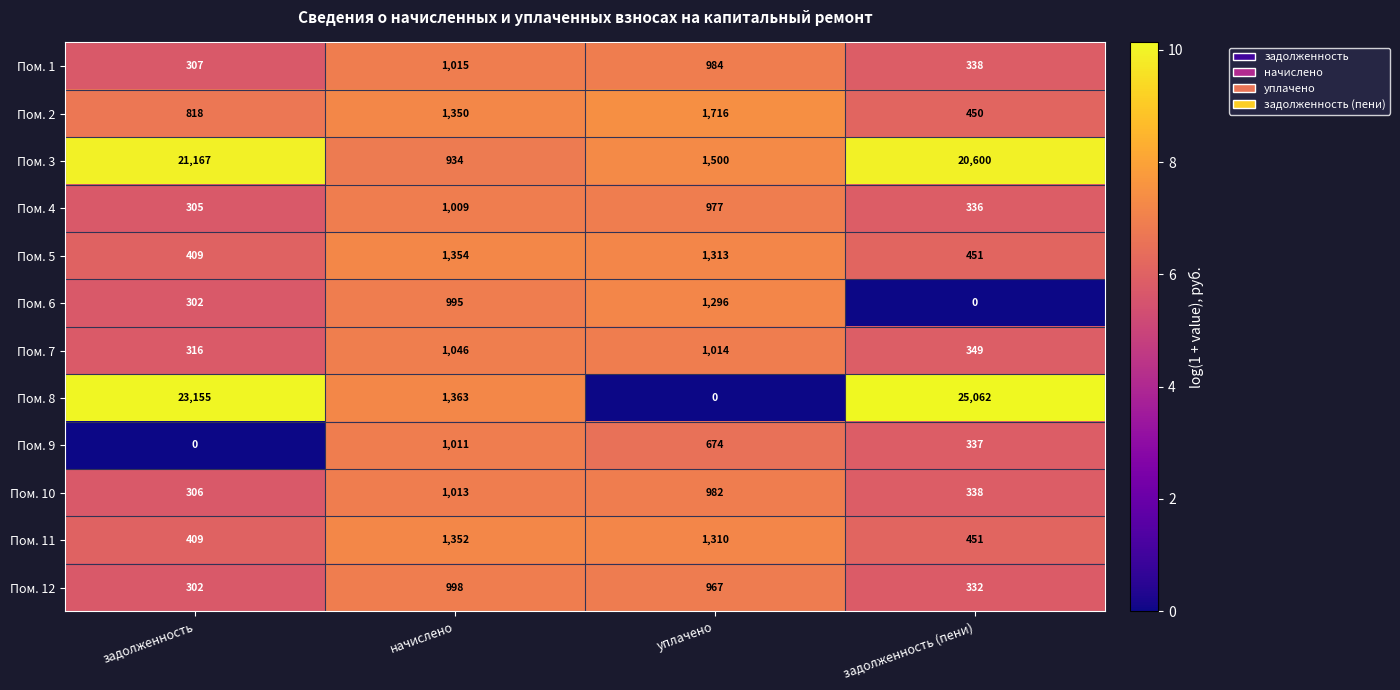

What is the maximum value for Пом. 1?

1015